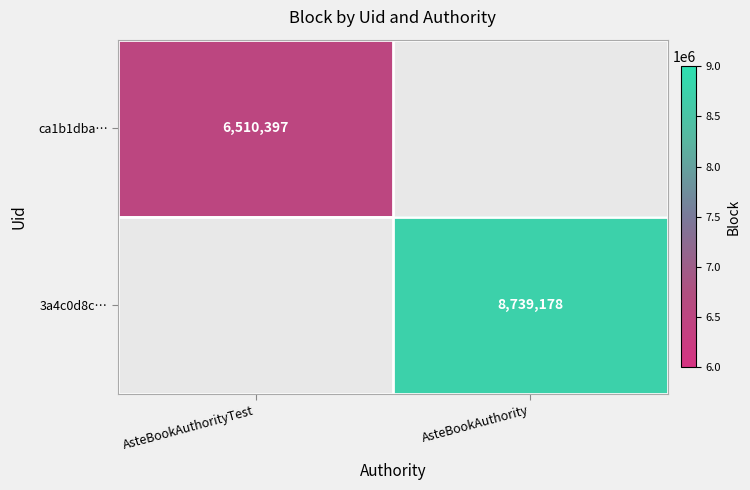

Is the value of ca1b1dba… at AsteBookAuthorityTest greater than the value of 3a4c0d8c… at AsteBookAuthority?

No